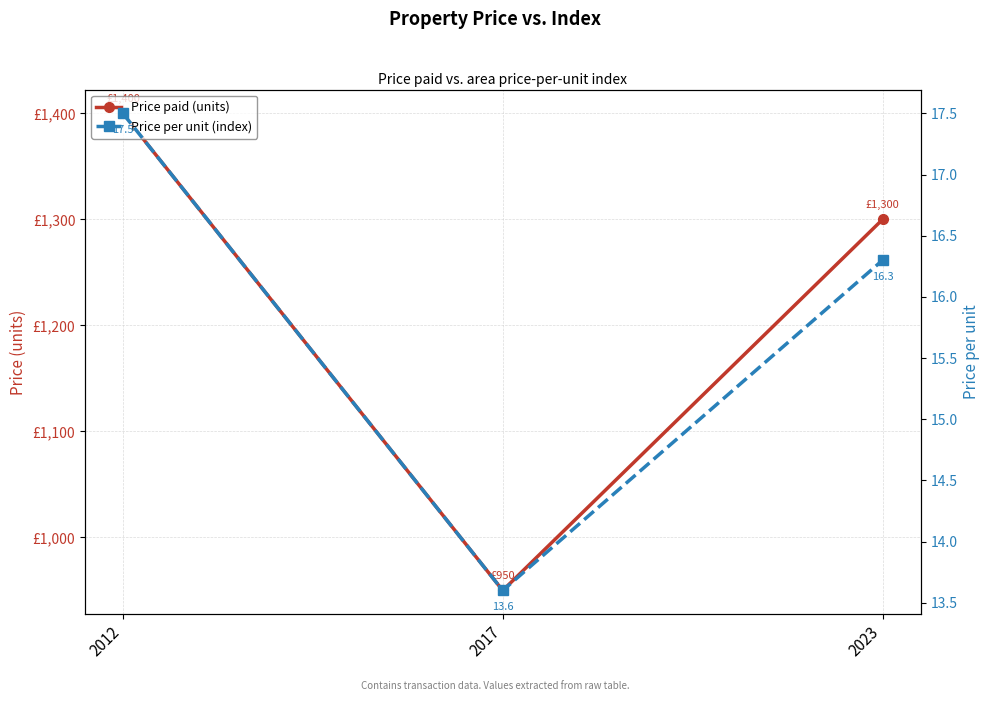

Between 2012 and 2023, which series saw the biggest shift?

Price paid (units)